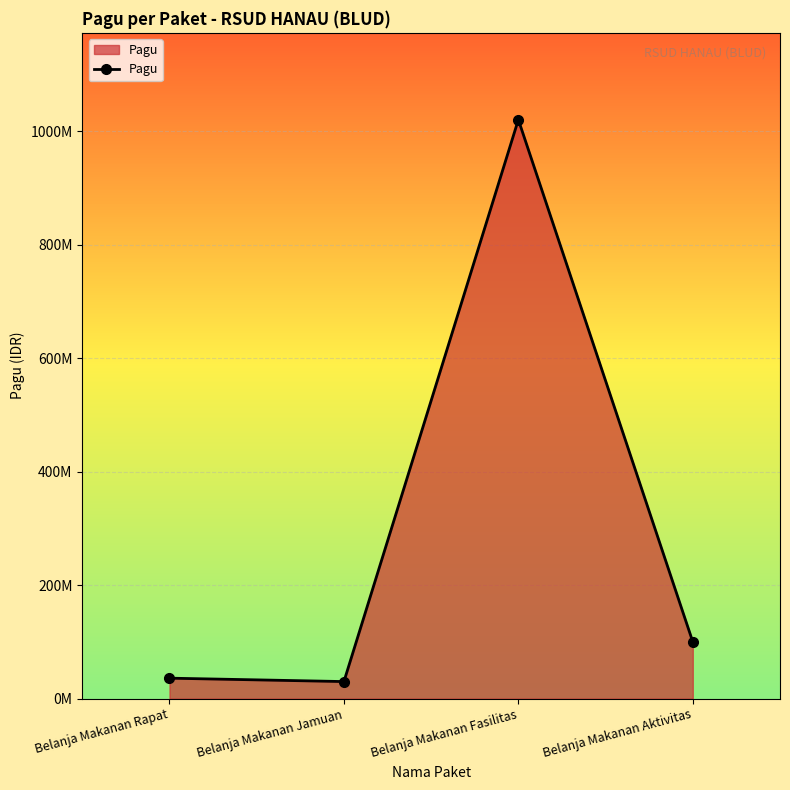

Which category has the lowest value across all series?

Belanja Makanan Jamuan